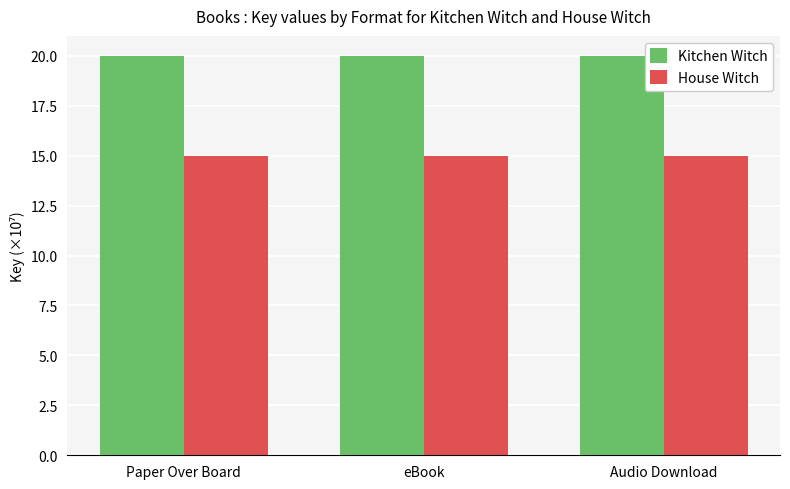

Is the value of House Witch at Audio Download greater than the value of Kitchen Witch at eBook?

No